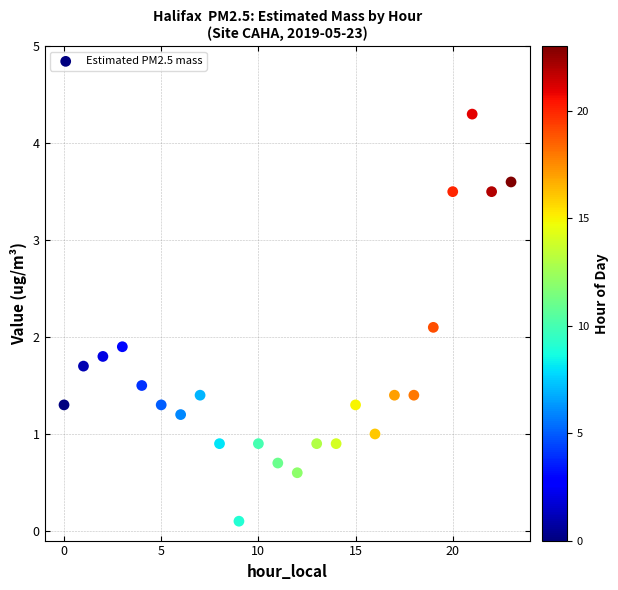

What is the range of Y values (max minus min)?

4.2